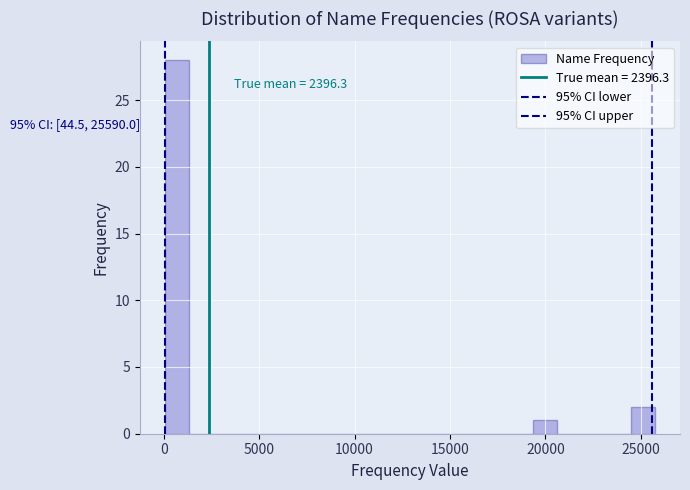

Read against the x-axis, roughly where is the centre of the tallest bar?

500